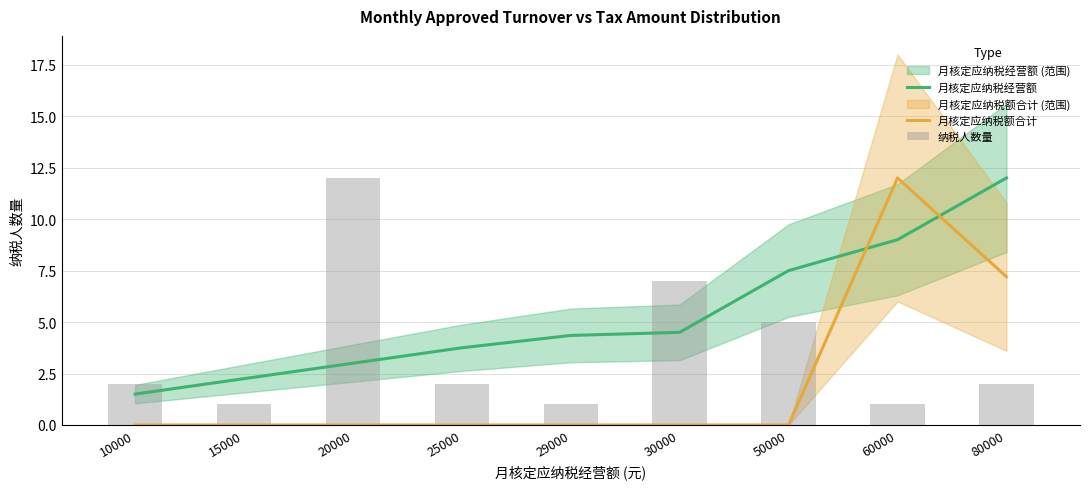

The 纳税人数量 series shows 0.2 at 15000. True or false?

False